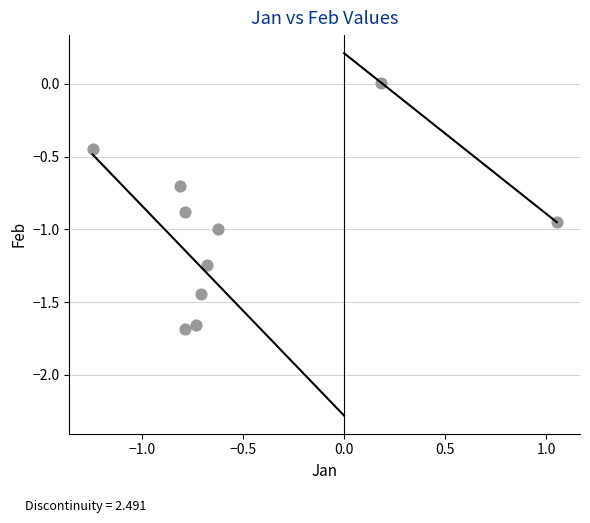

What is the range of Y values (max minus min)?

1.7